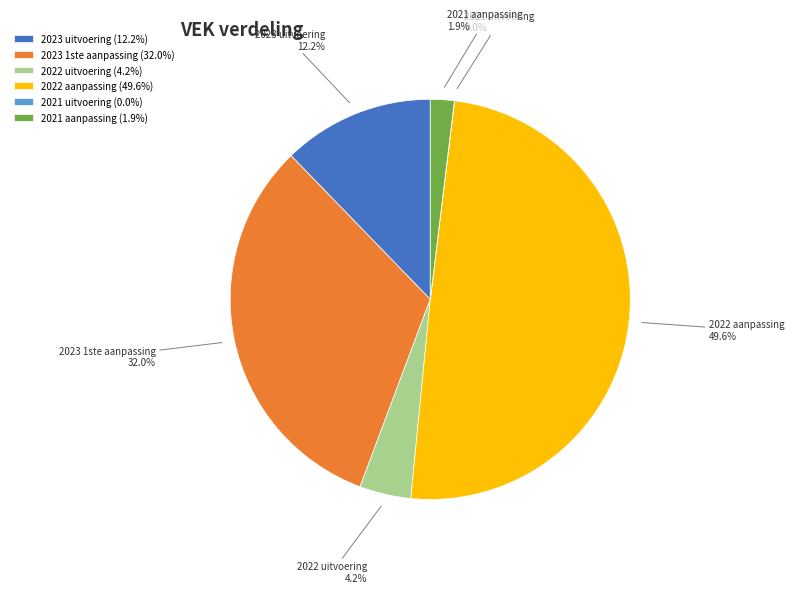

Combined, do 2021 aanpassing and 2023 1ste aanpassing account for over 50%?

No